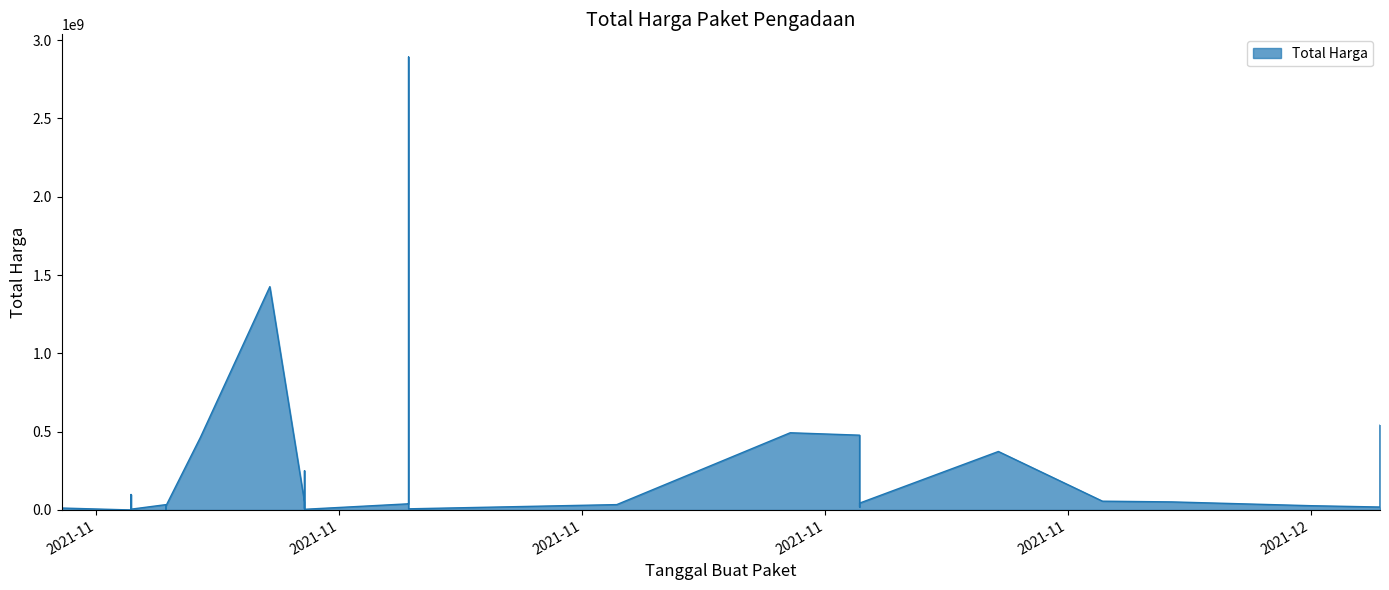

What is the label of the 27th point from the right?

2021-11-11